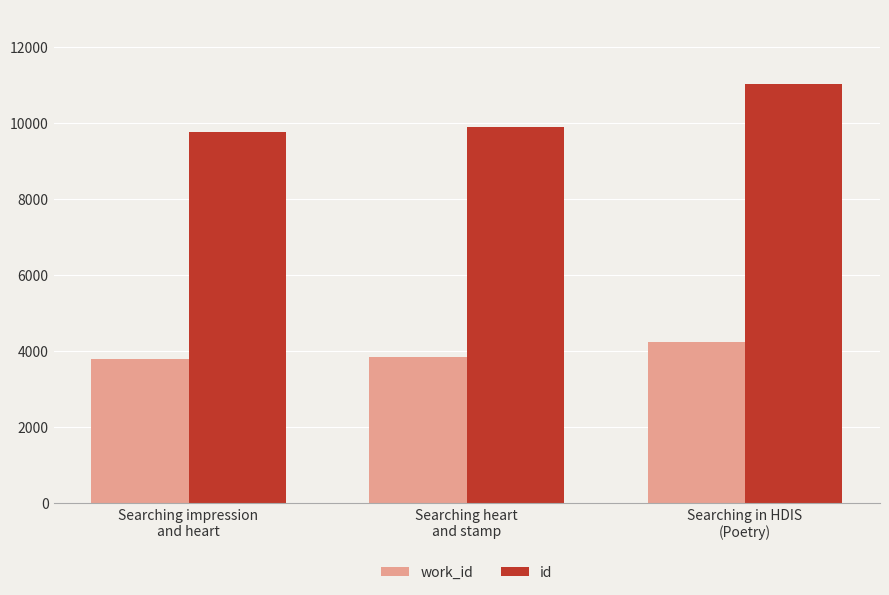

Rank the series at Searching impression
and heart from lowest to highest value.

work_id, id